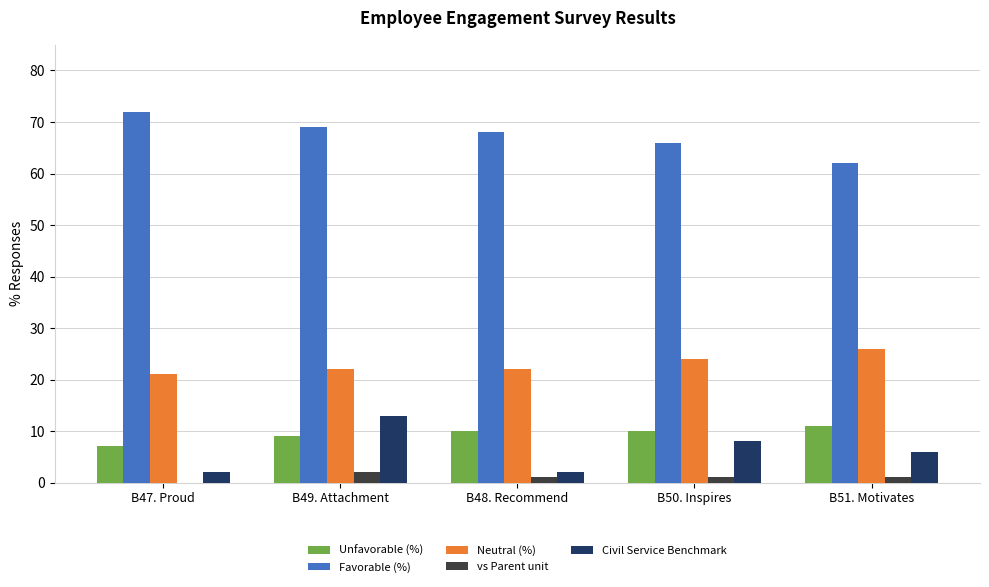

The value of Neutral (%) at B47. Proud is 21.0. True or false?

True